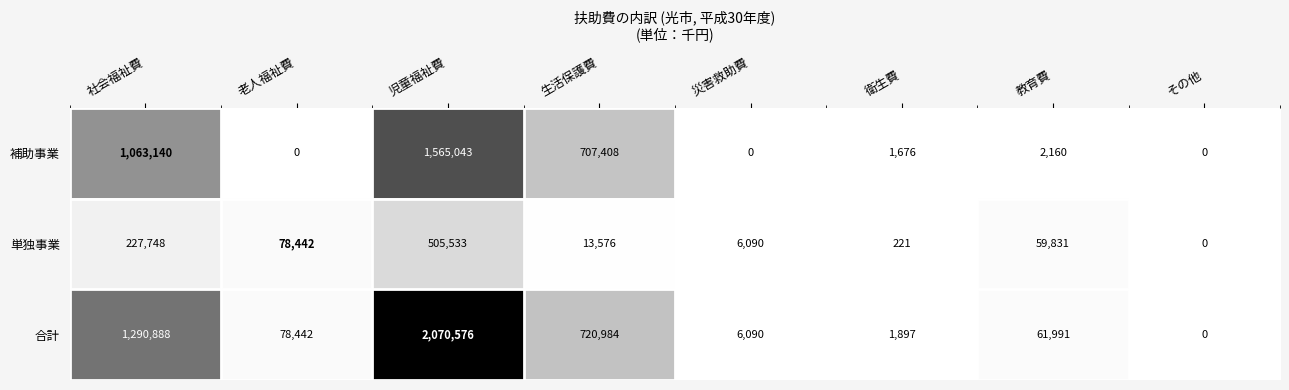

Which series has the largest total across all categories?

合計